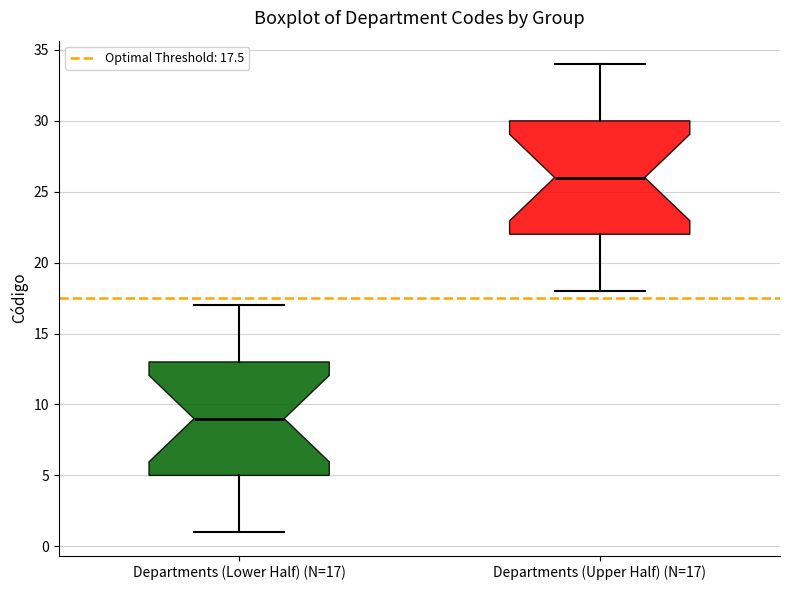

Which box's median line is the highest?

Departments (Upper Half) (N=17)